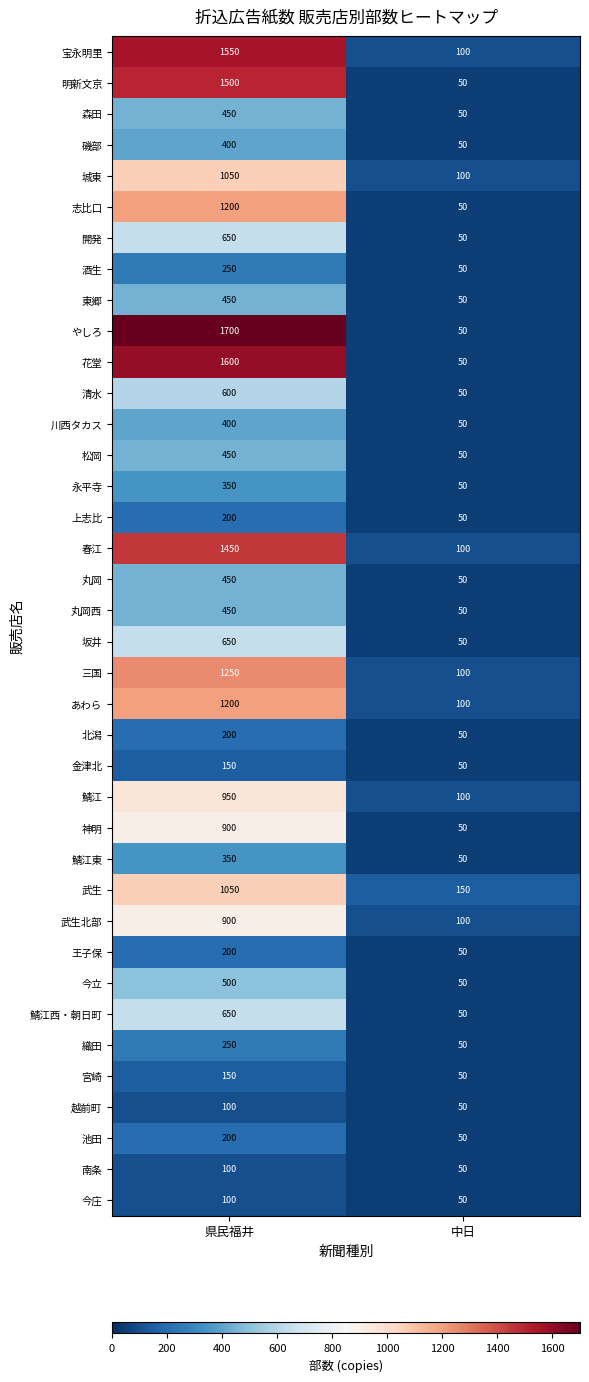

What value does the 丸岡西 series have at 中日, to the nearest 50?

50